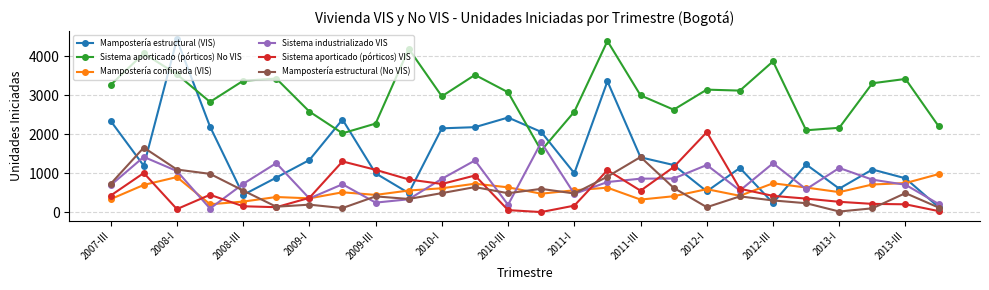

Does the chart display data point markers on the line(s)?

Yes